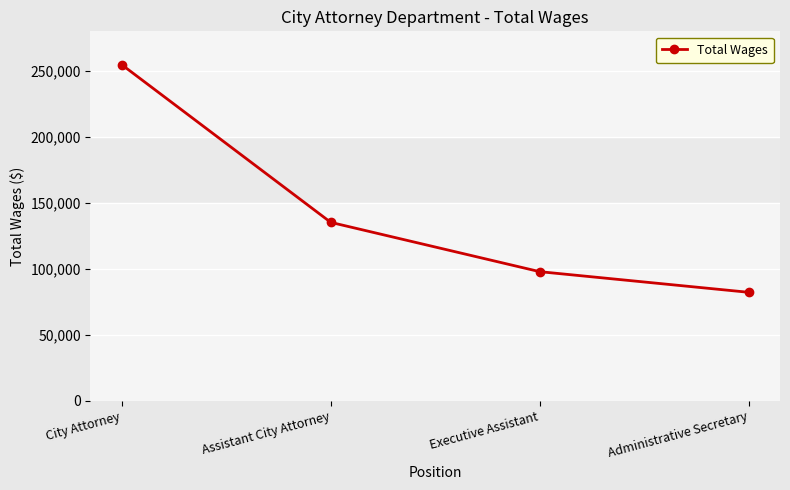

What is the label of the 2nd point from the left?

Assistant City Attorney